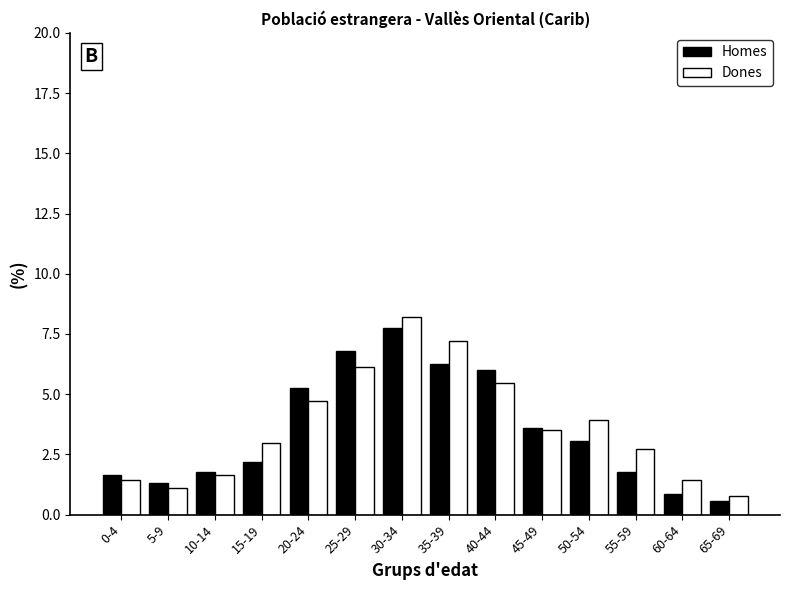

Reading left to right, what are all the values shown in this chart?

Homes: 1.6	1.3	1.8	2.2	5.3	6.8	7.8	6.2	6.0	3.6	3.1	1.8	0.9	0.5
Dones: 1.4	1.1	1.6	3.0	4.7	6.1	8.2	7.2	5.5	3.5	3.9	2.7	1.4	0.8